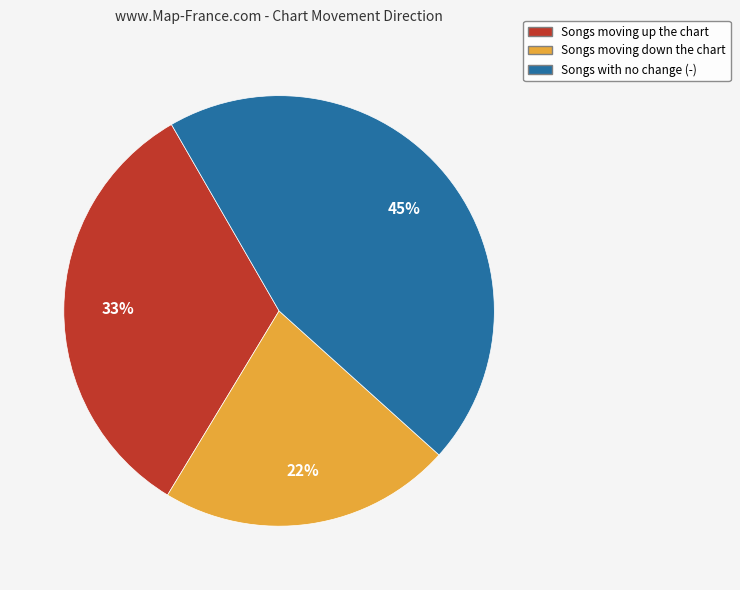

To the nearest percent, what is the difference between the largest and smallest slice percentages?

23%